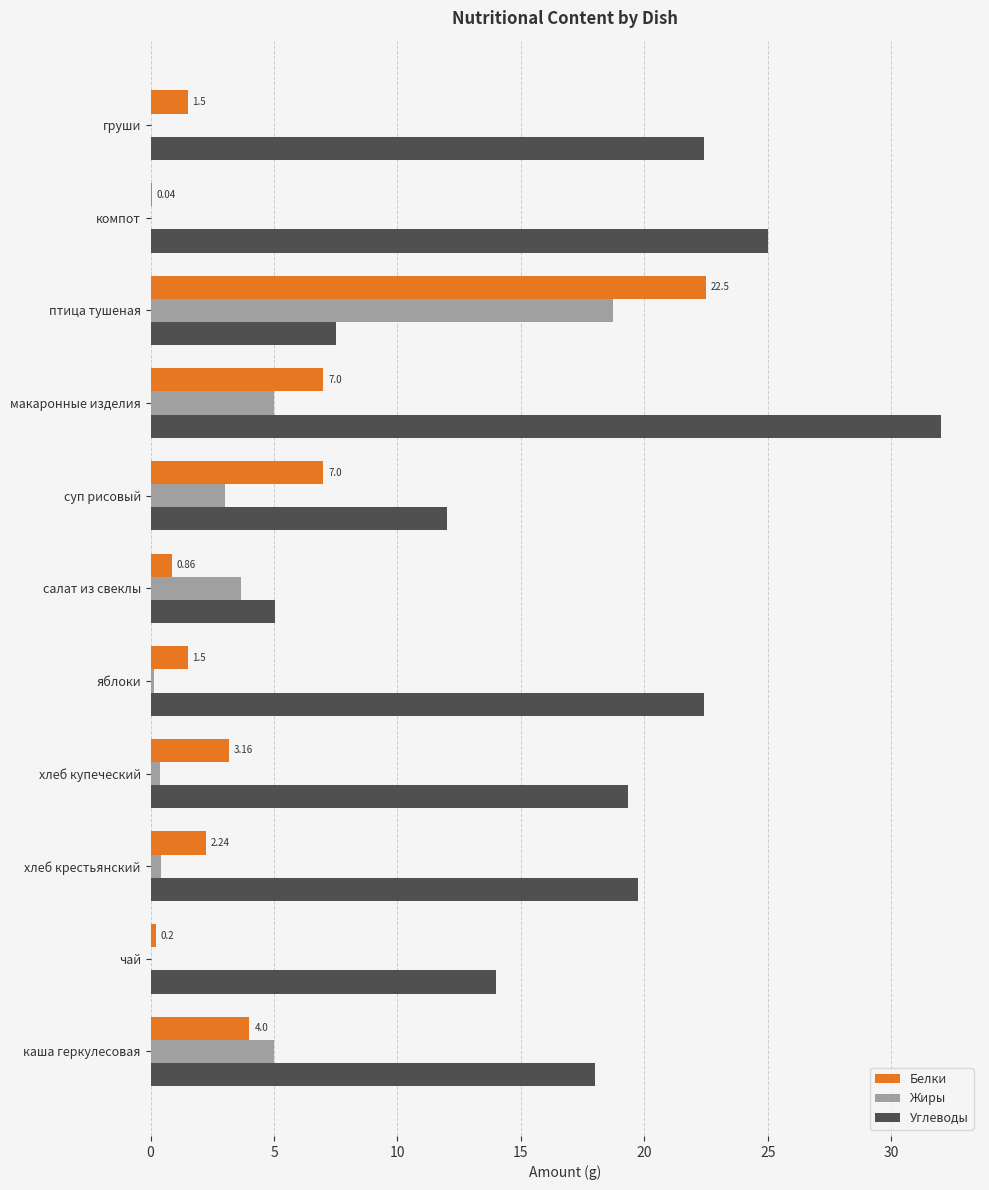

At which label does Белки reach its peak?

птица тушеная